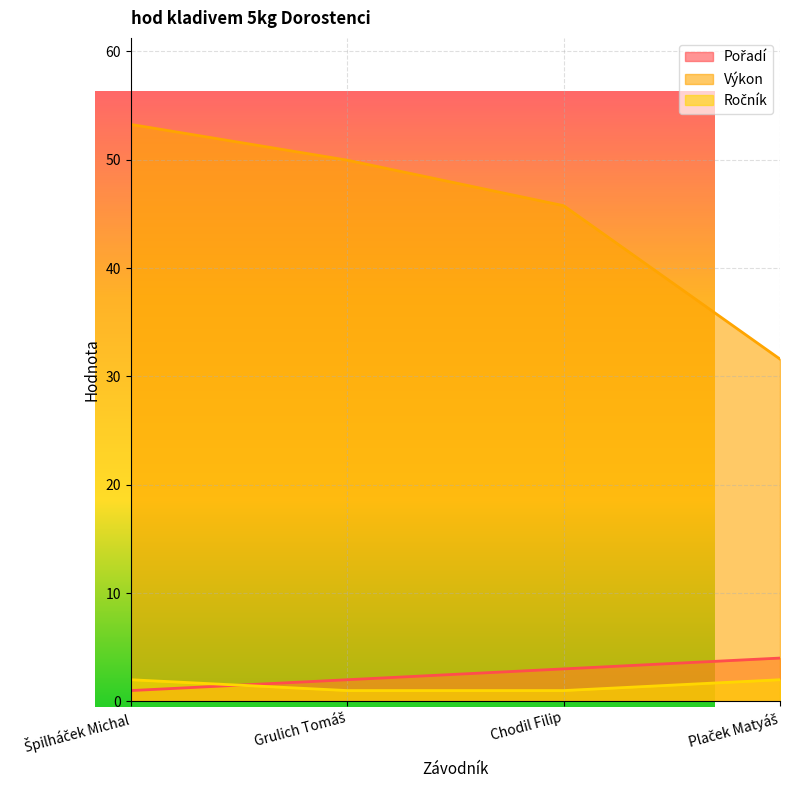

What is the difference between the highest and lowest values at Plaček Matyáš?

29.6